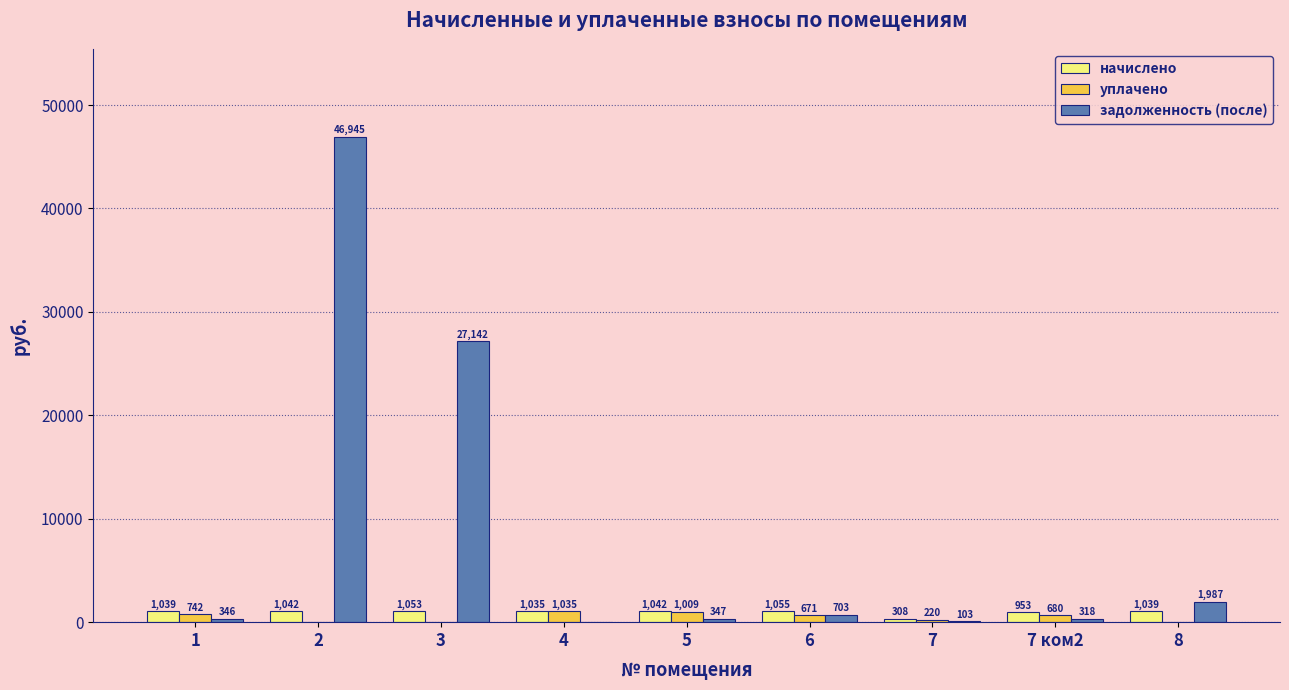

At which label is задолженность (после) closest to 23472?

3